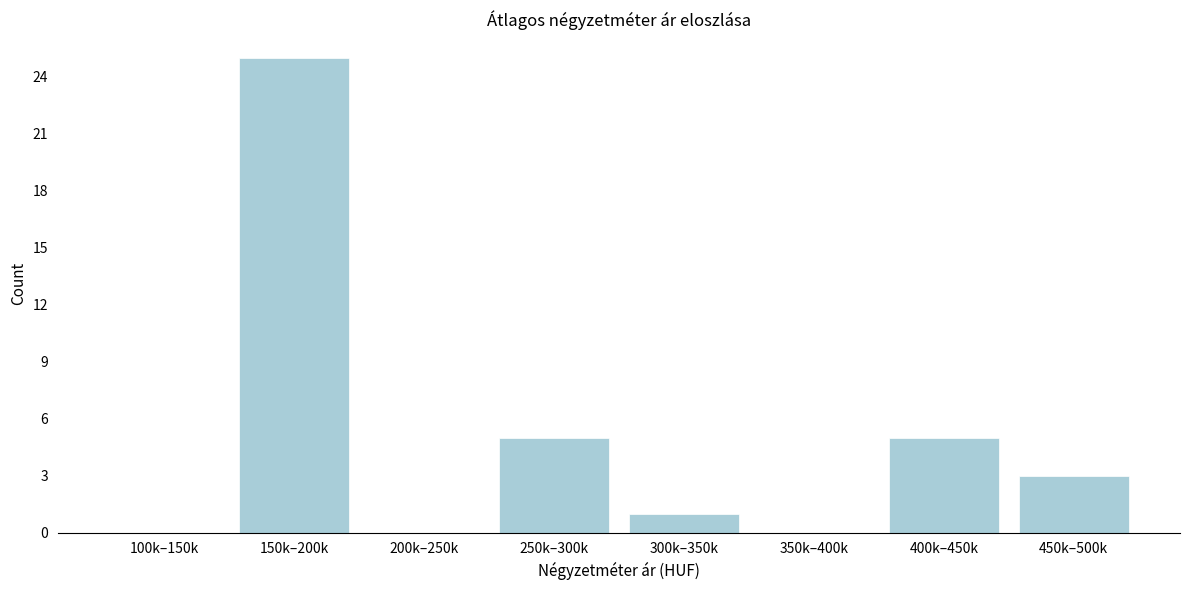

Reading left to right, extract all data points from this chart.

100k–150k=0	150k–200k=25	200k–250k=0	250k–300k=5	300k–350k=1	350k–400k=0	400k–450k=5	450k–500k=3